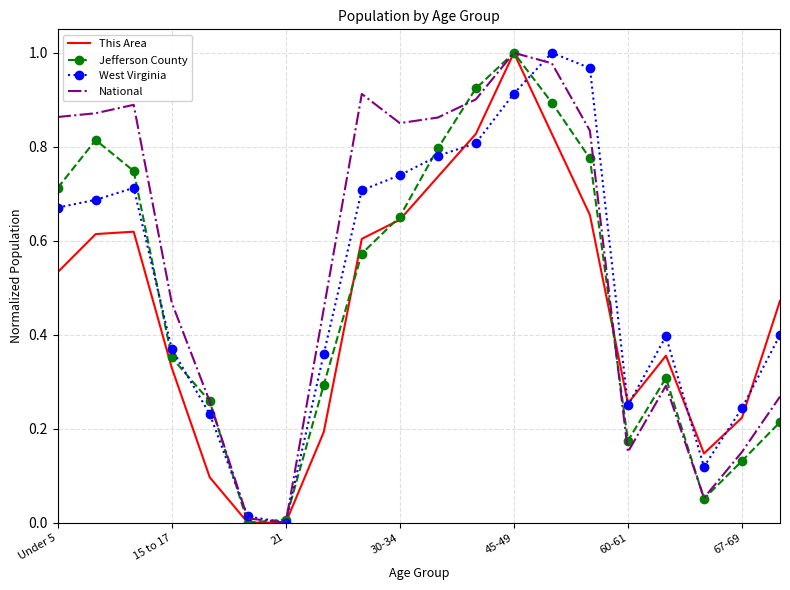

List the series in order of their overall mean, lowest first.

This Area, Jefferson County, West Virginia, National